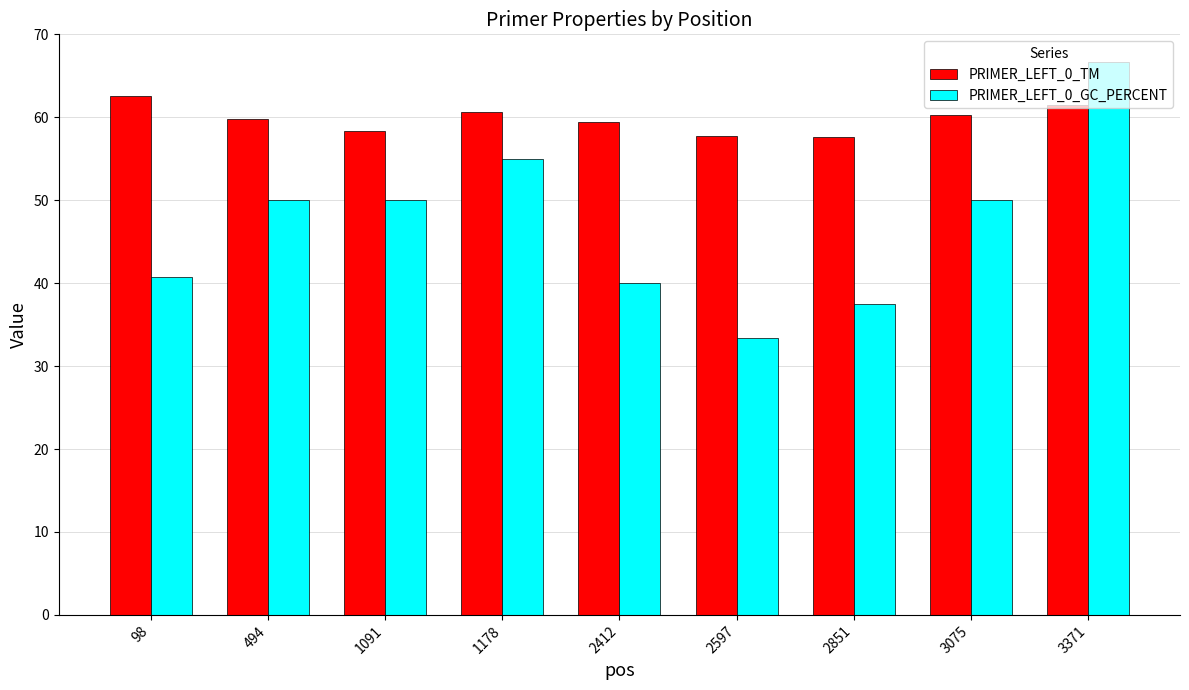

How many groups of bars are there?

9